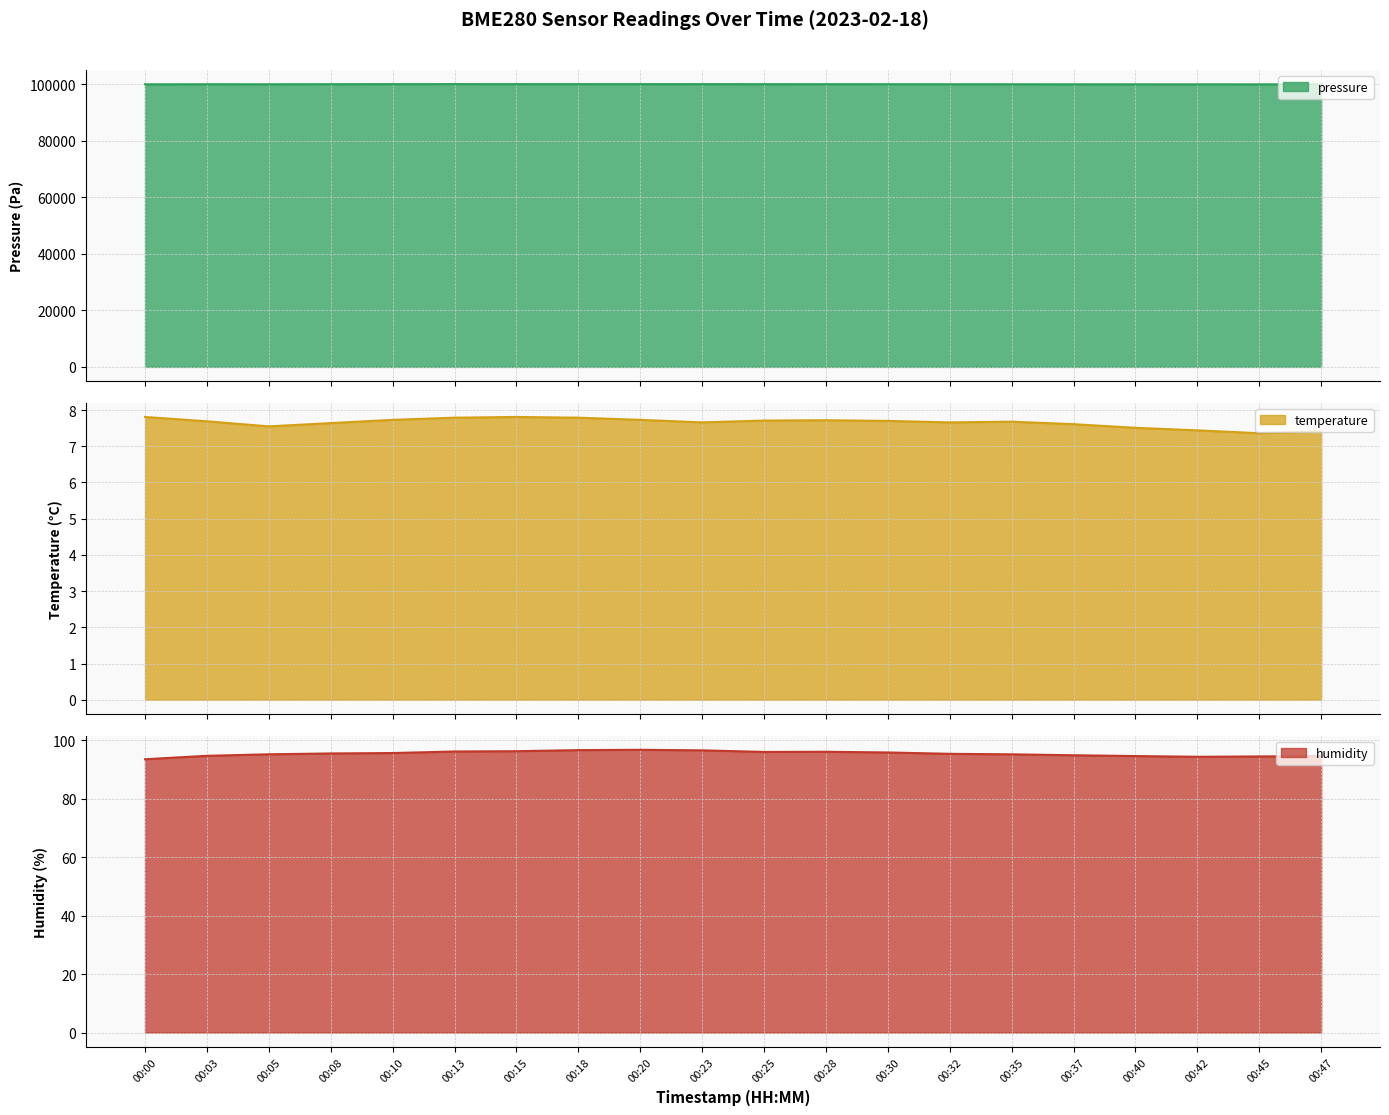

What are all the series names shown in the legend?

pressure, temperature, humidity